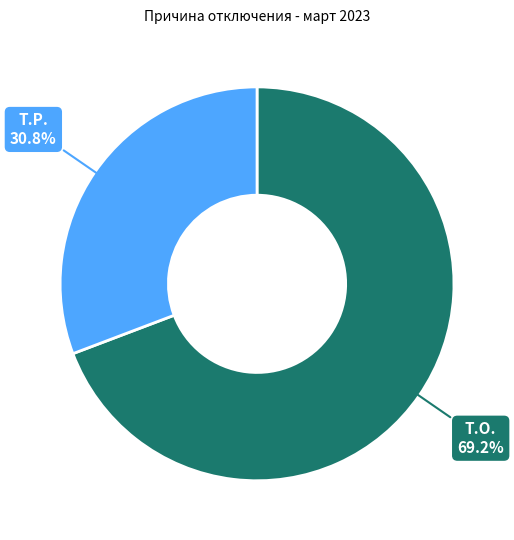

Is there any slice that represents more than half of the pie?

Yes